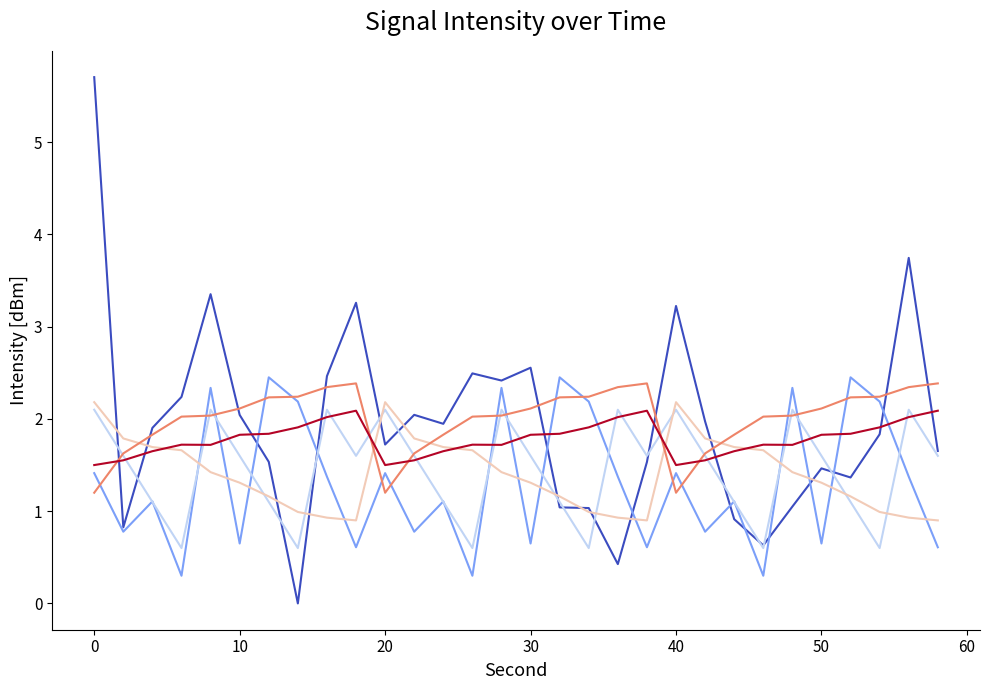

Count the number of data series in this chart.

6